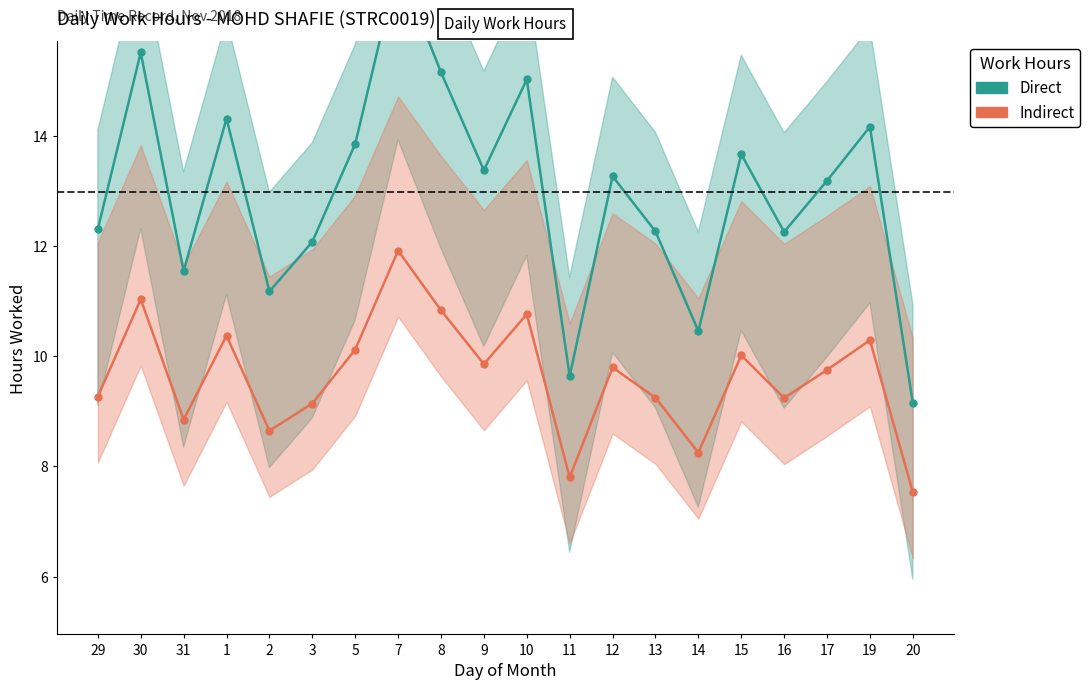

How many data points in Direct are less than 13?

9